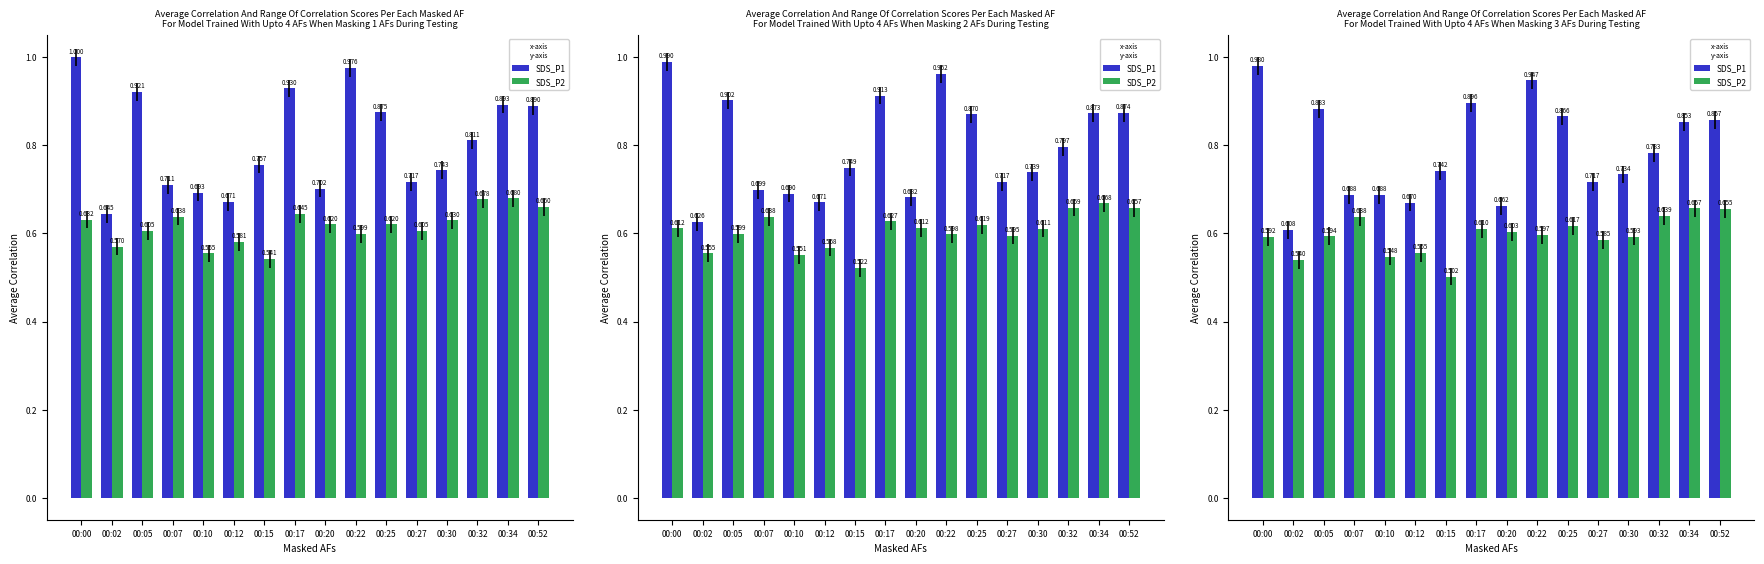

What is the value of the SDS_P1 bar at the 2nd from the left?

0.6